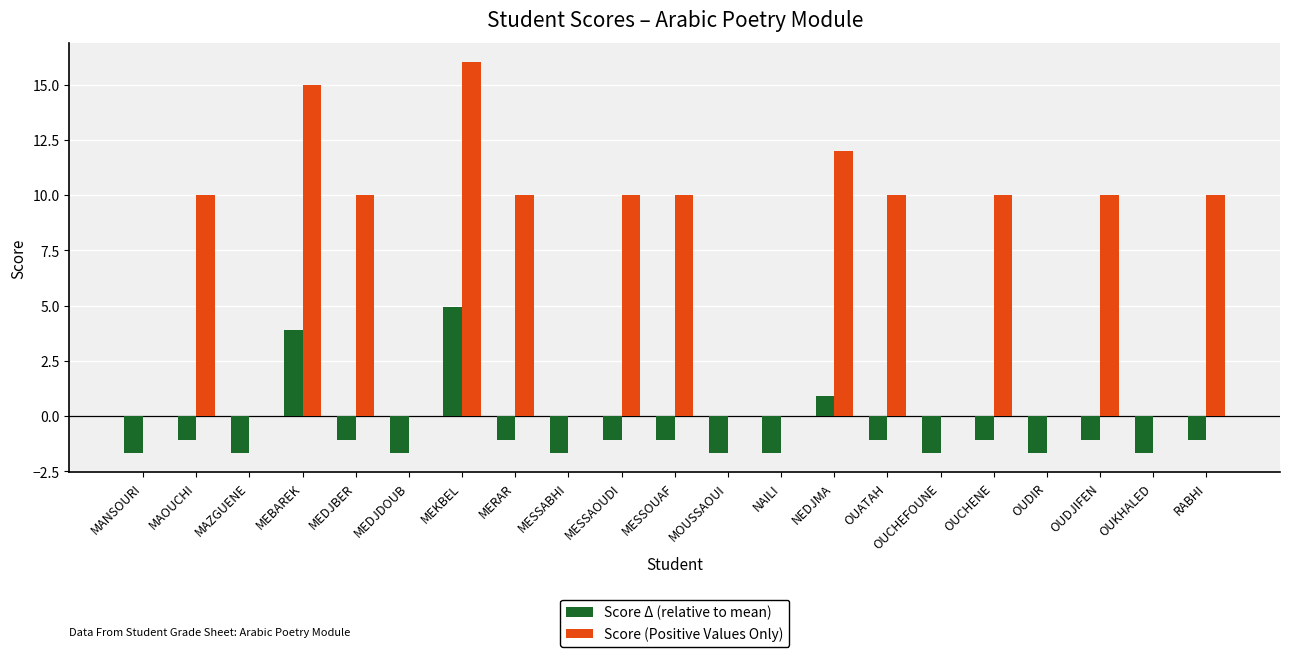

Which series has the largest total across all categories?

Score (Positive Values Only)